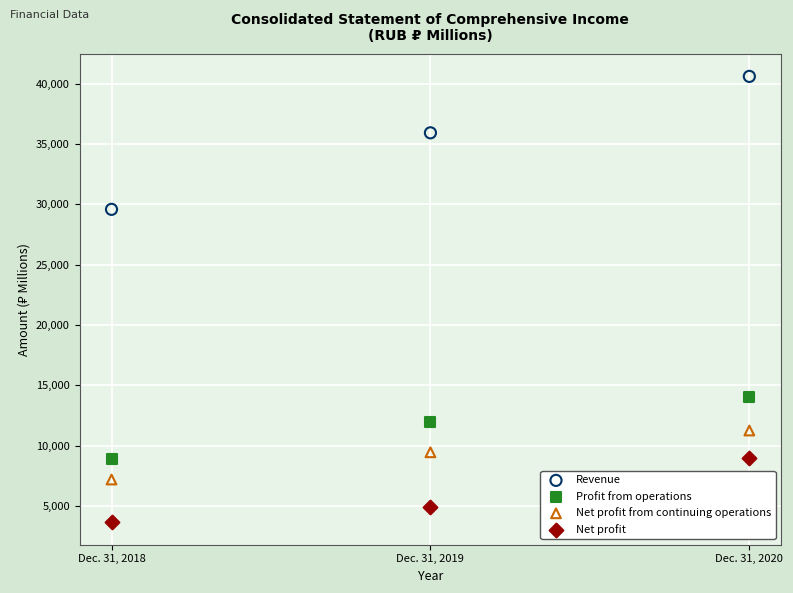

What are all the series names shown in the legend?

Revenue, Profit from operations, Net profit from continuing operations, Net profit